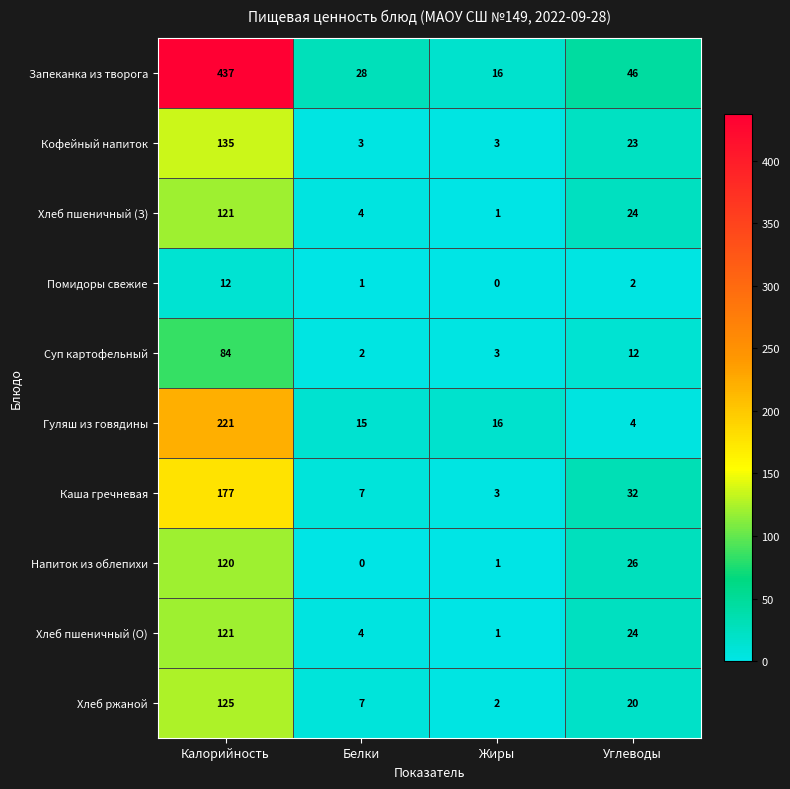

Between Жиры and Углеводы, which series saw the biggest shift?

Запеканка из творога